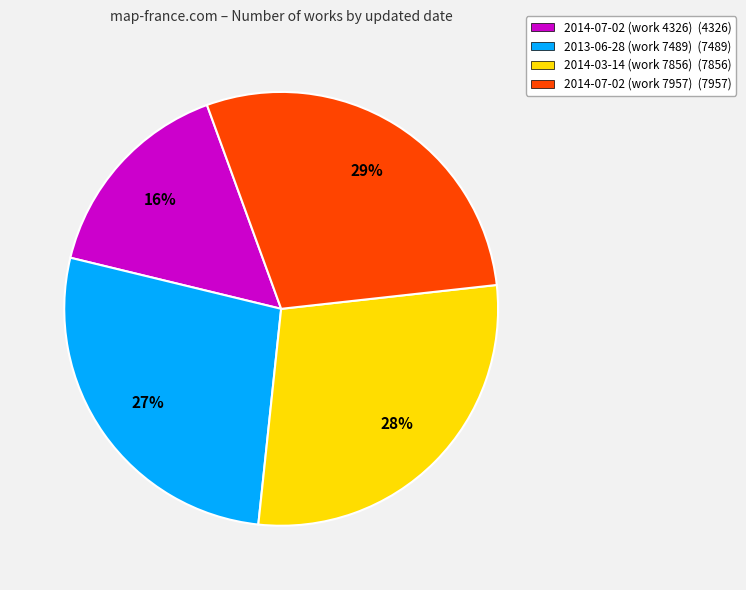

What is the ratio of the value at 2014-07-02 (work 7957) to the value at 2013-06-28 (work 7489)?

1.1